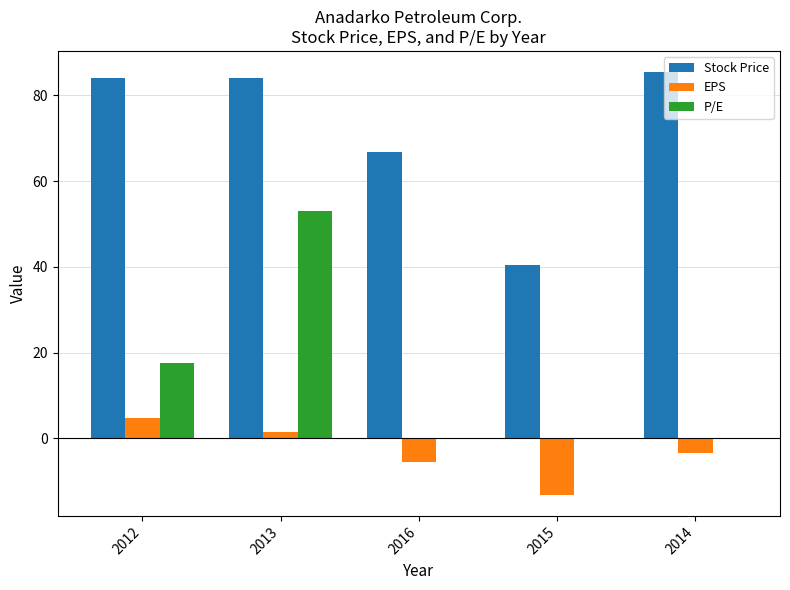

What is the maximum value for Stock Price?

85.5